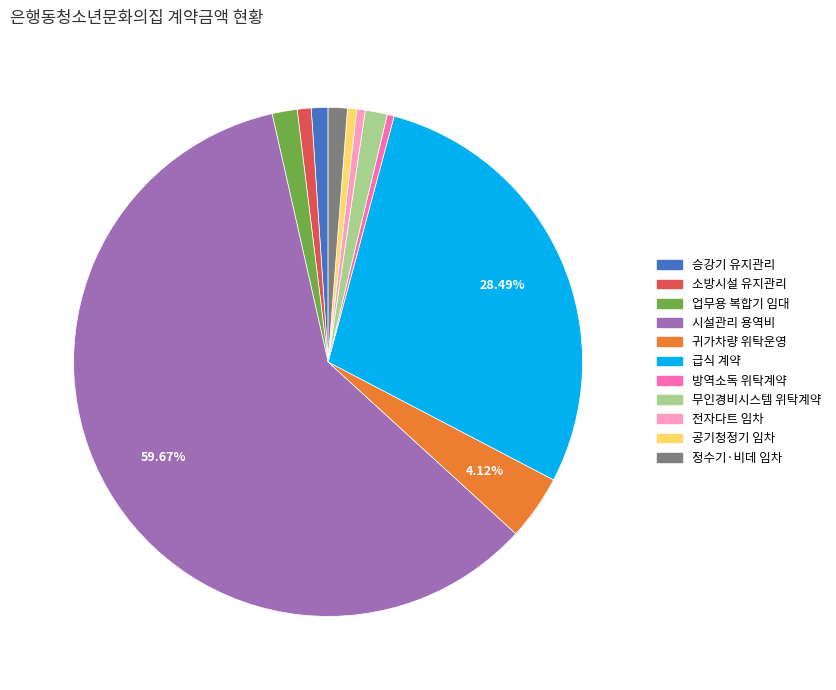

What is the majority slice?

시설관리 용역비